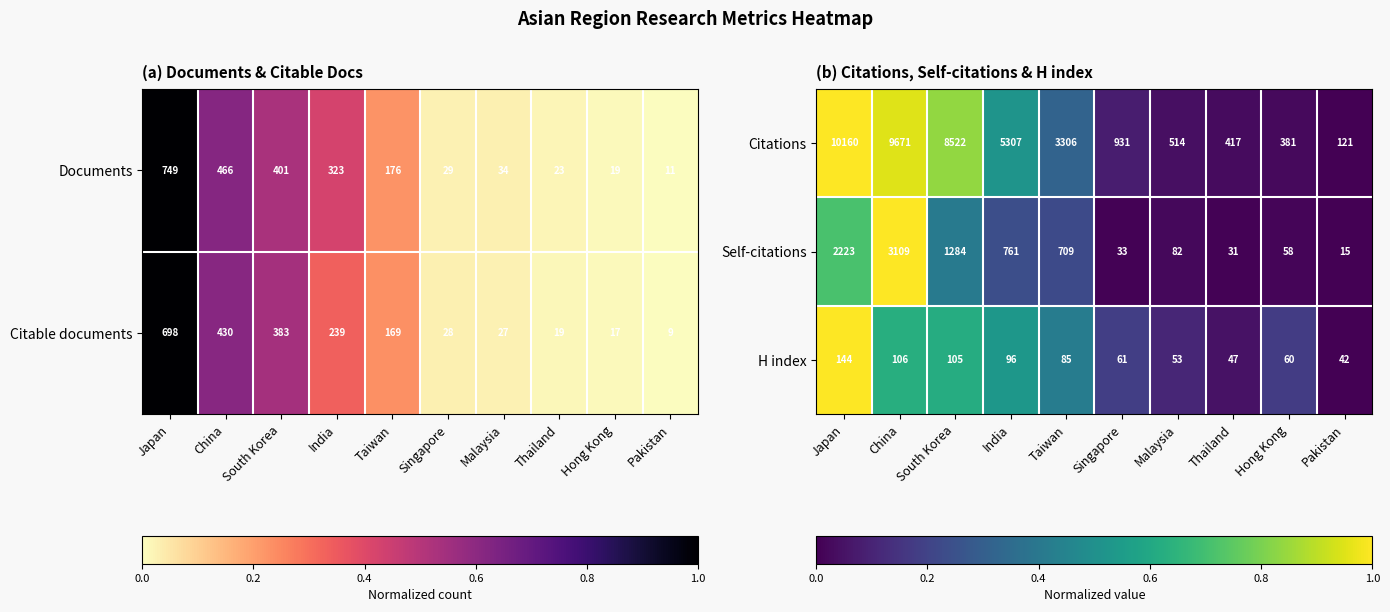

At which label does H index reach its minimum?

Pakistan